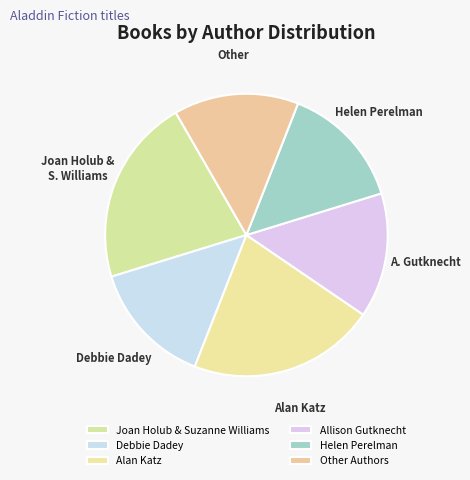

To the nearest percent, what portion does Other Authors represent?

14%